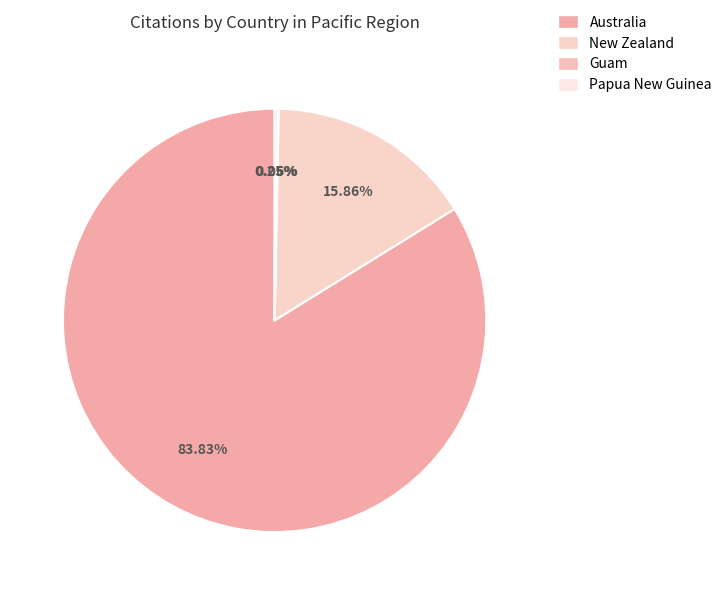

To the nearest percent, what is the average slice percentage?

25%